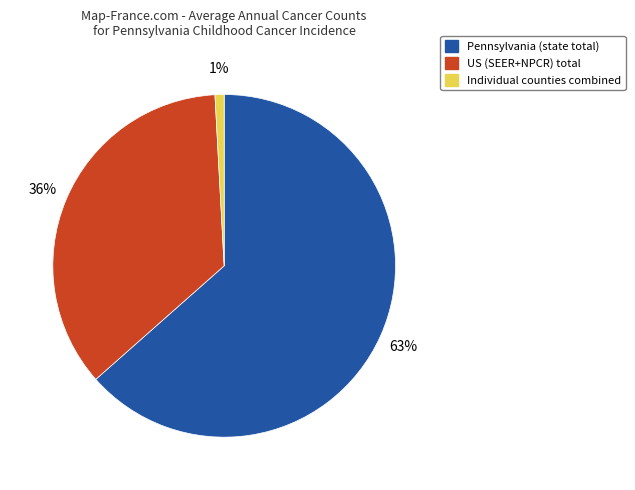

Is there any slice that represents more than half of the pie?

Yes